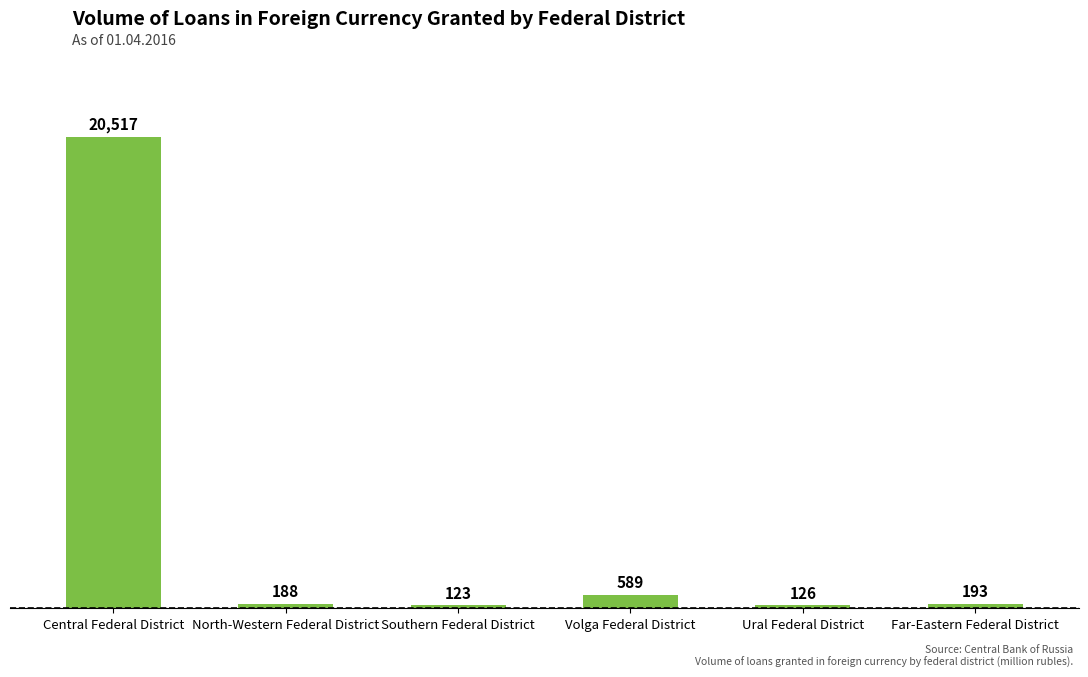

How many data points does each series have?

6